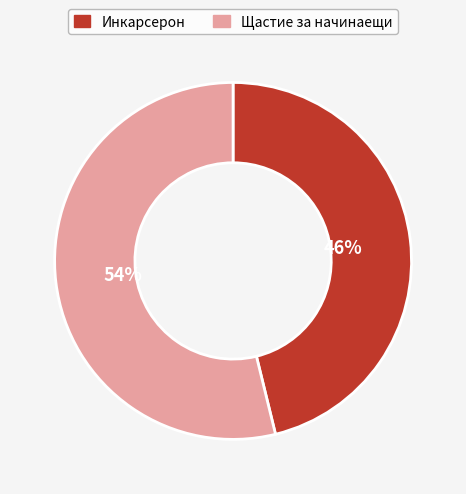

To the nearest percent, what percentage of the pie is Инкарсерон?

46%